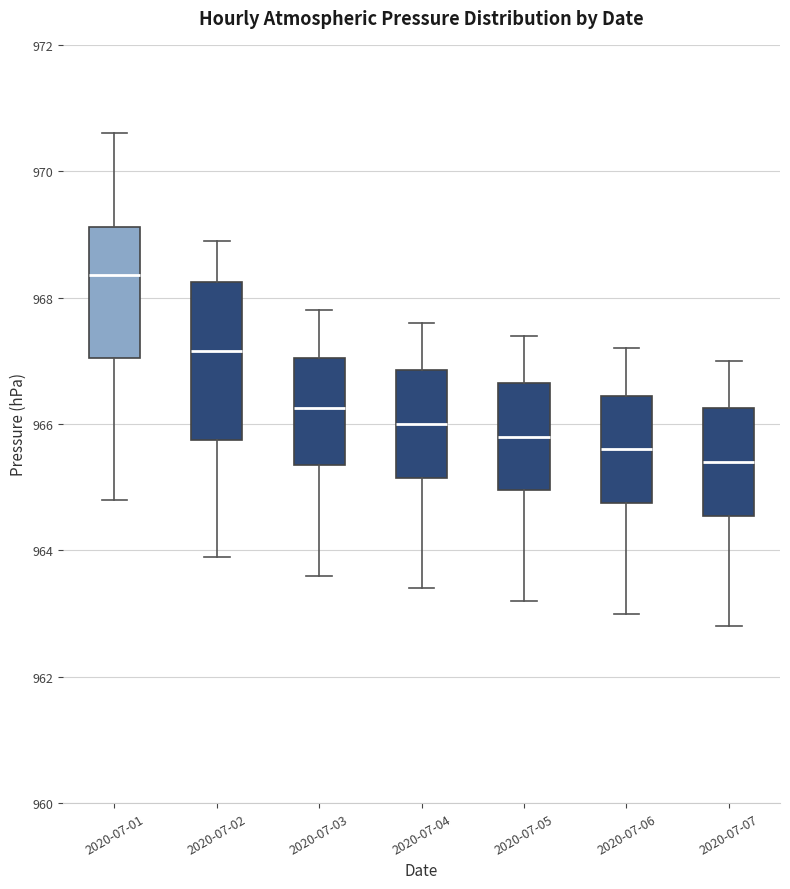

Reading left to right, transcribe this box plot: for each box, give where its median line is, the range the box spans, and where its two whiskers end, as read against the y-axis. The values are not printed on the chart, so give them approximately, as read against the axis.

2020-07-01: median 968.4, box 967.0 to 969.2, whiskers 964.8 to 970.6
2020-07-02: median 967.2, box 965.8 to 968.2, whiskers 964.0 to 969.0
2020-07-03: median 966.2, box 965.4 to 967.0, whiskers 963.6 to 967.8
2020-07-04: median 966.0, box 965.2 to 966.8, whiskers 963.4 to 967.6
2020-07-05: median 965.8, box 965.0 to 966.6, whiskers 963.2 to 967.4
2020-07-06: median 965.6, box 964.8 to 966.4, whiskers 963.0 to 967.2
2020-07-07: median 965.4, box 964.6 to 966.2, whiskers 962.8 to 967.0